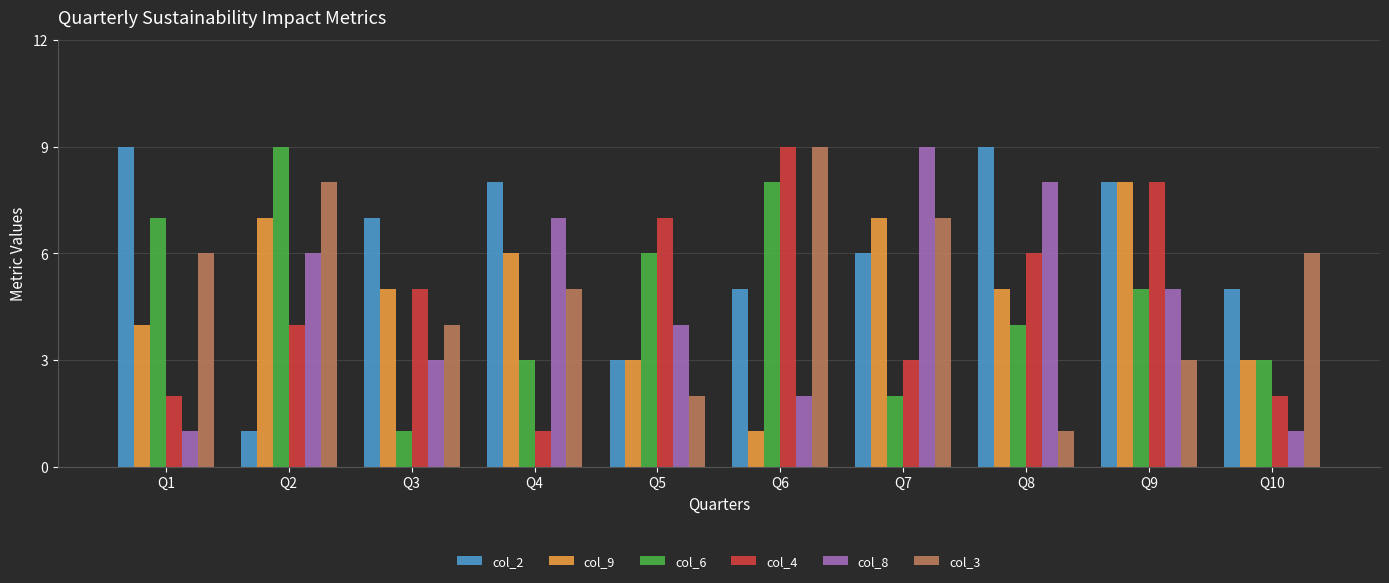

True or false: col_8 has a value of 8 at Q8.

True